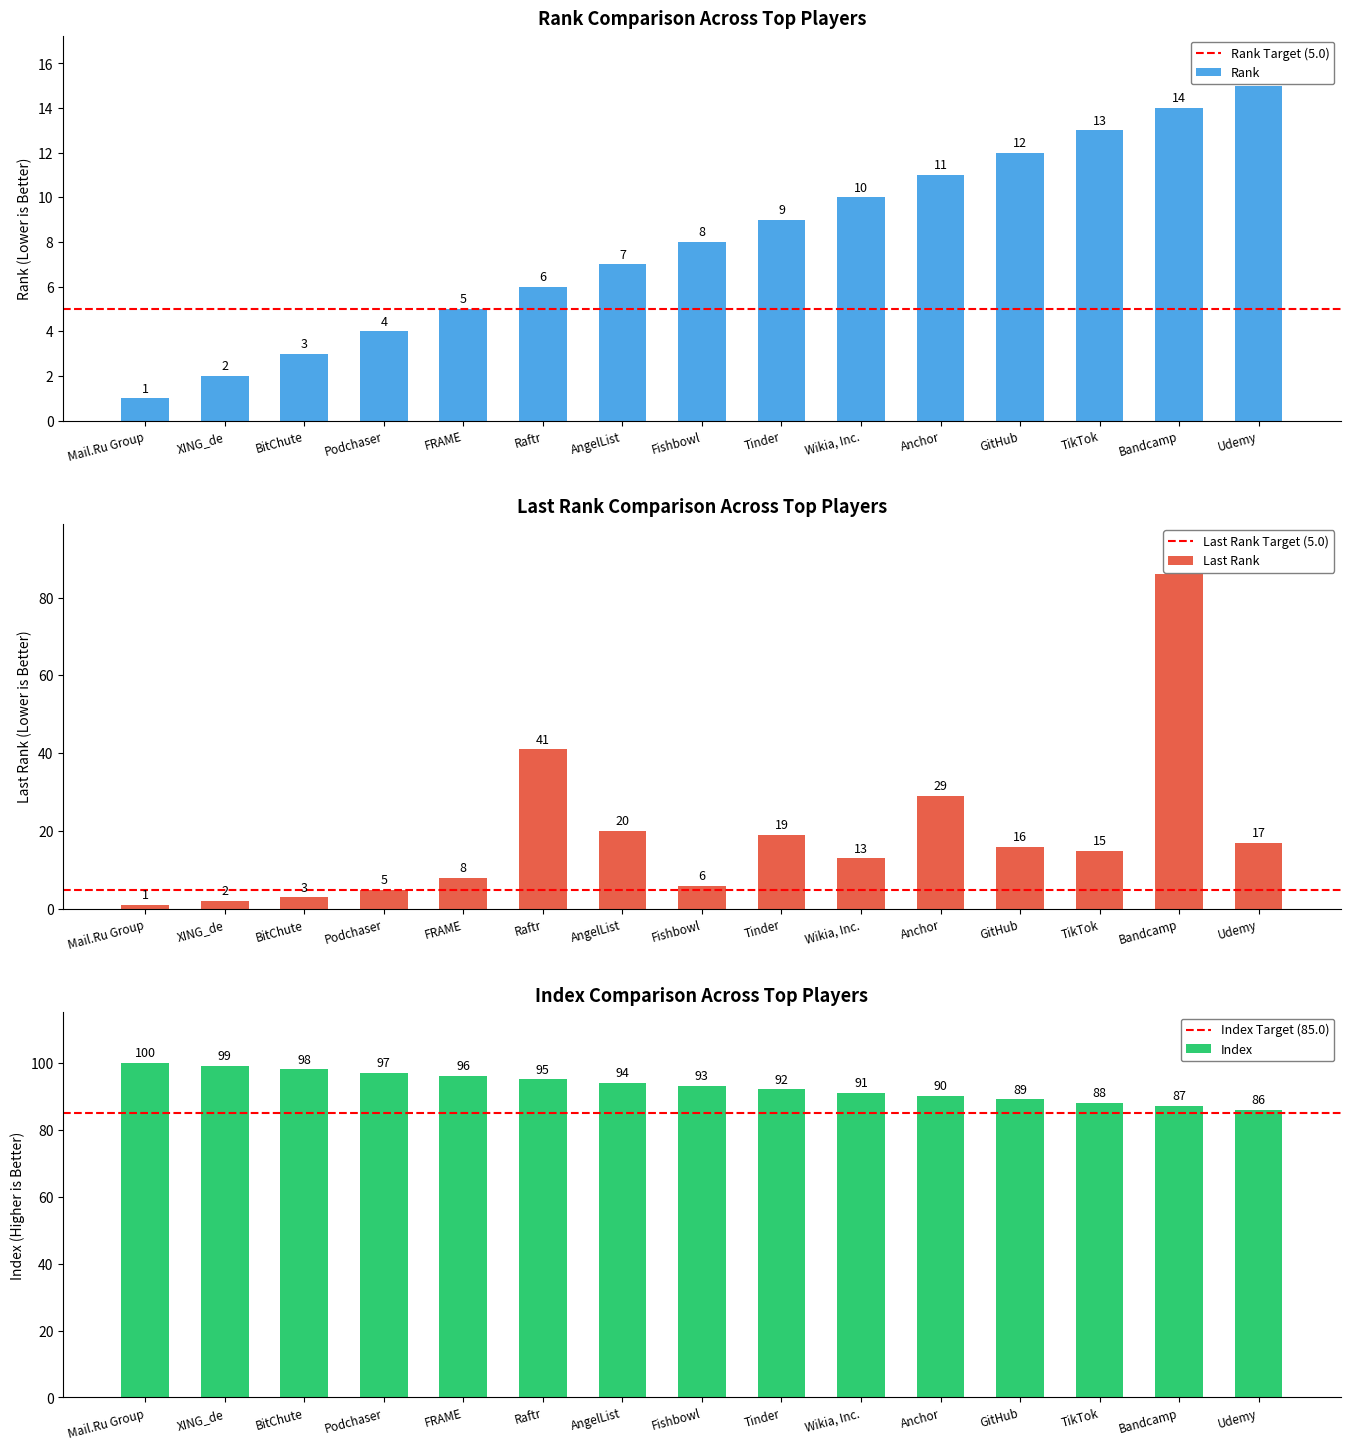

How many data points does each series have?

15